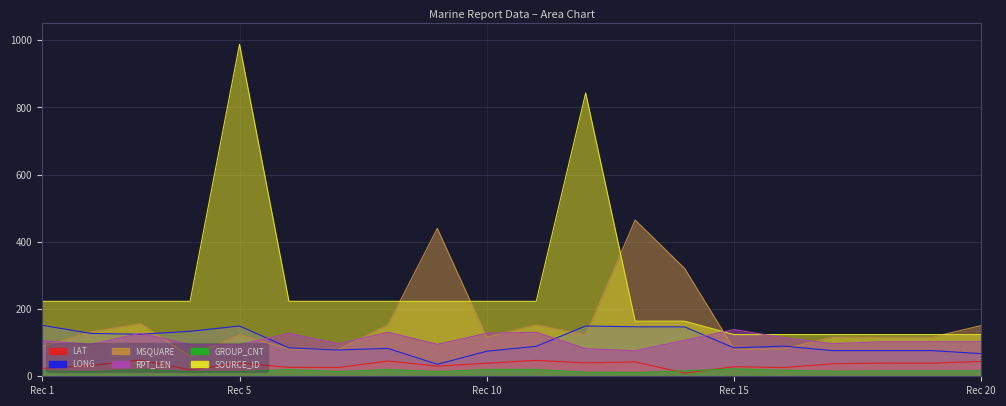

What is the approximate value of RPT_LEN at 9?

95.0